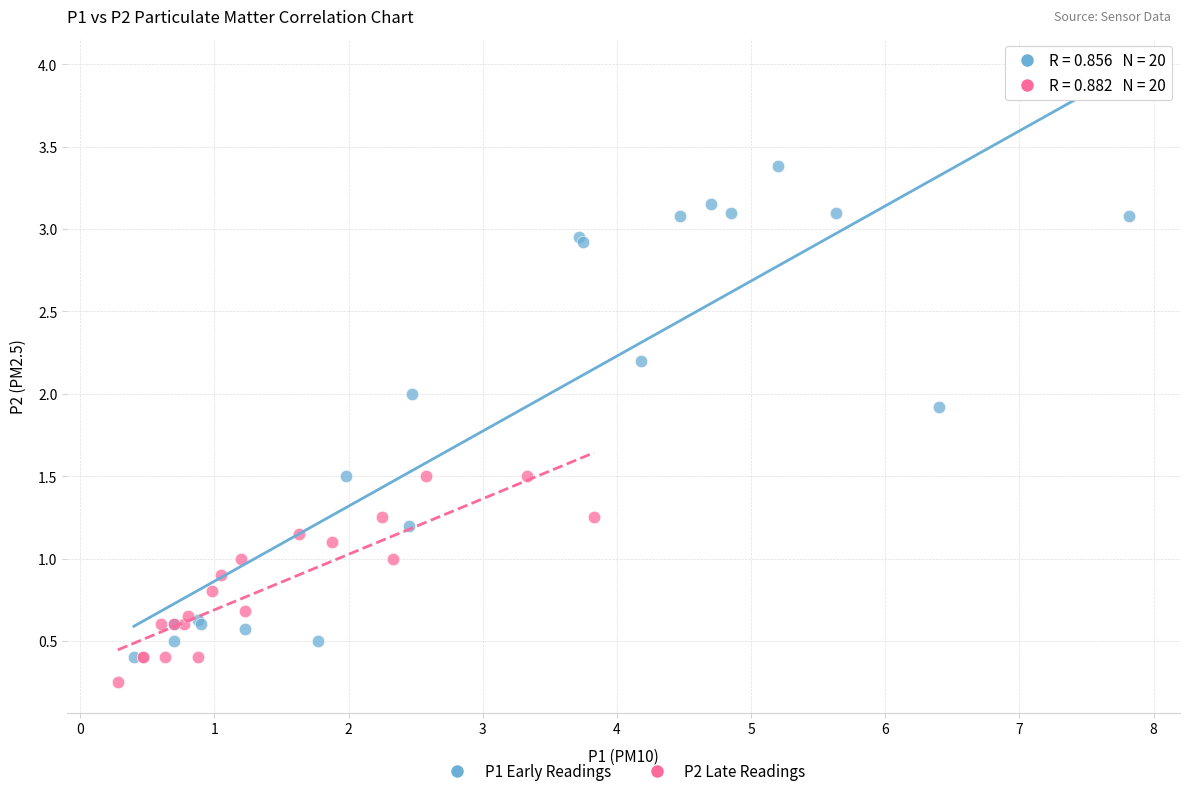

Which series has the widest spread of Y values?

P1 Early Readings